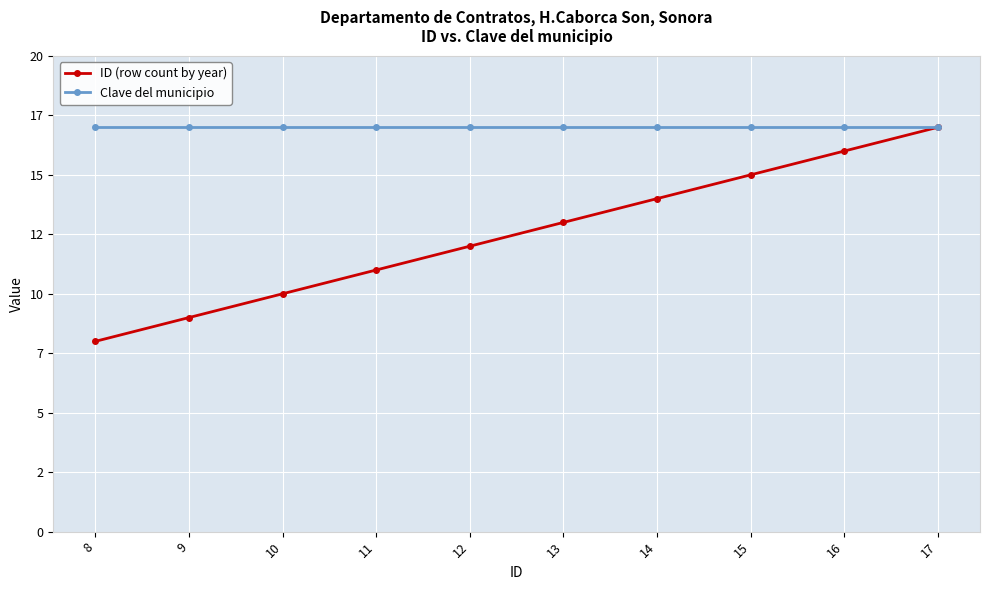

What are all the series names shown in the legend?

ID (row count by year), Clave del municipio